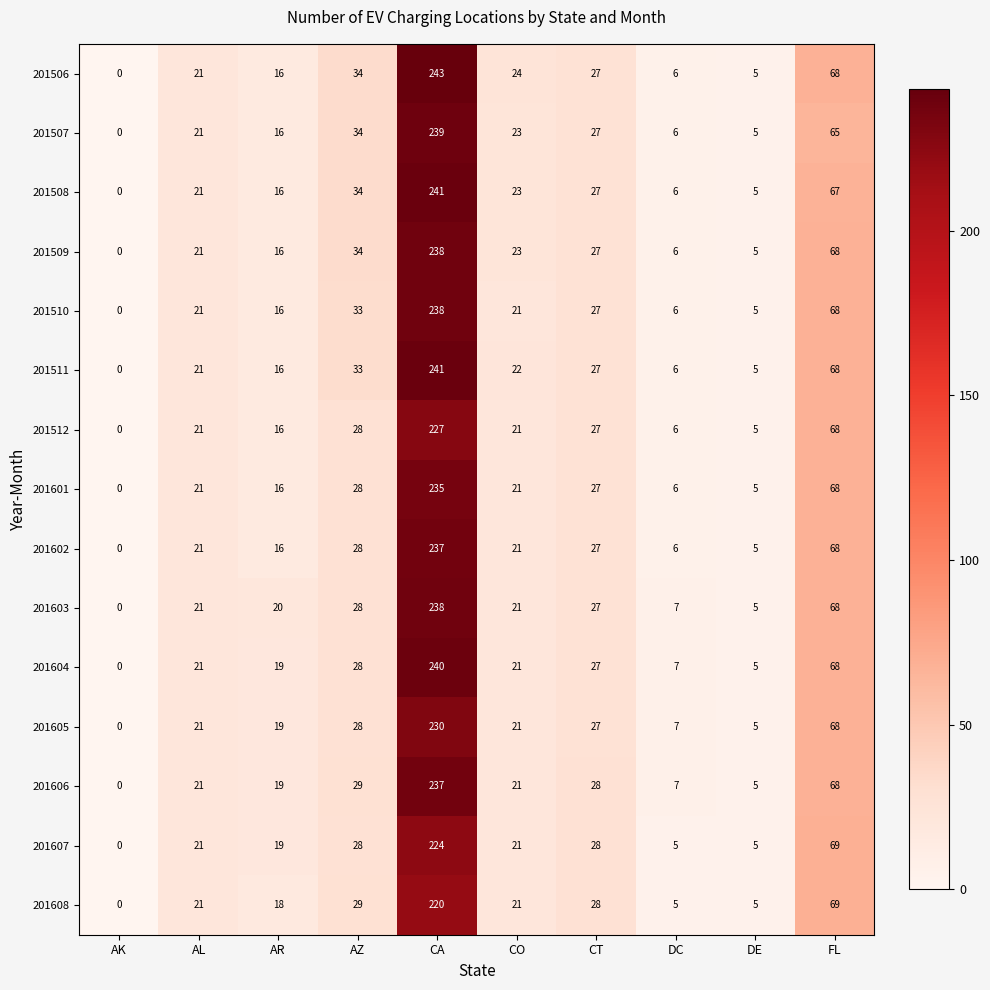

Which series has the largest total across all categories?

201506